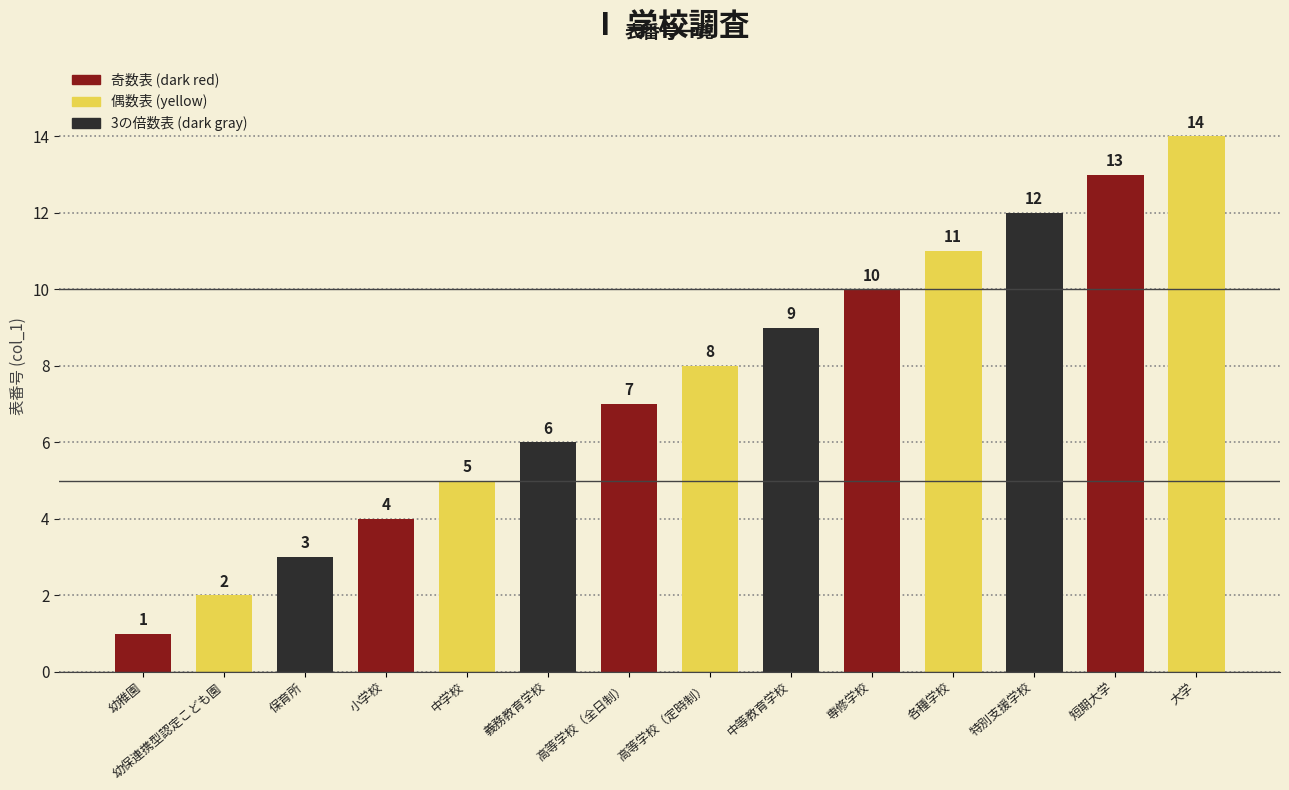

Are the bars horizontal?

No